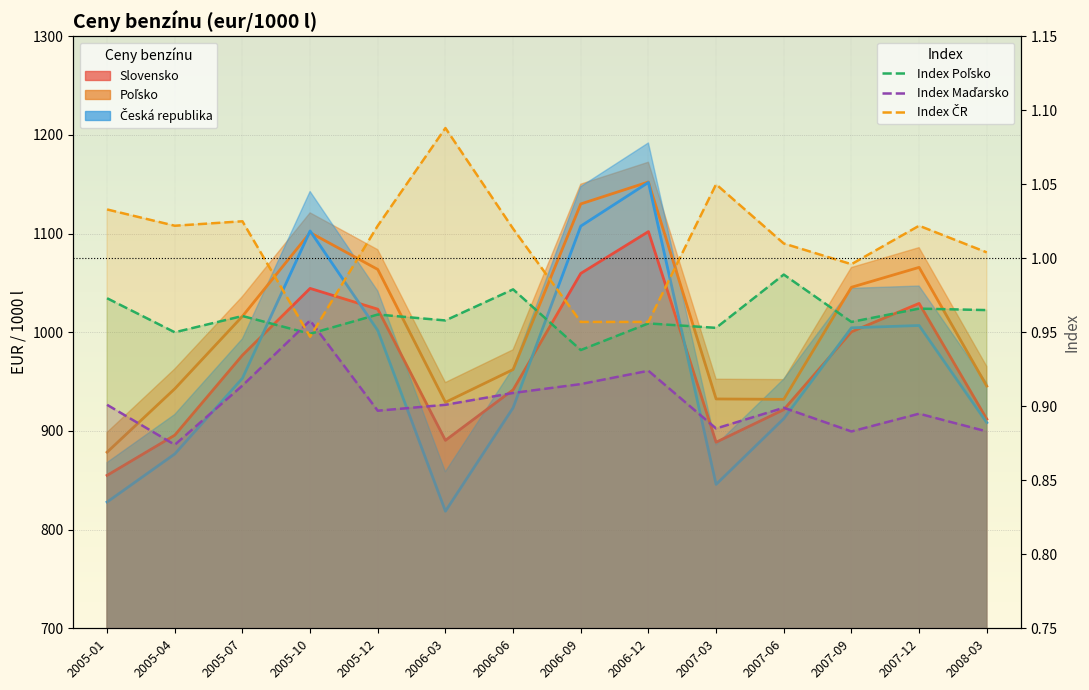

Where does the Česká republika series first go above 953?

2005-07